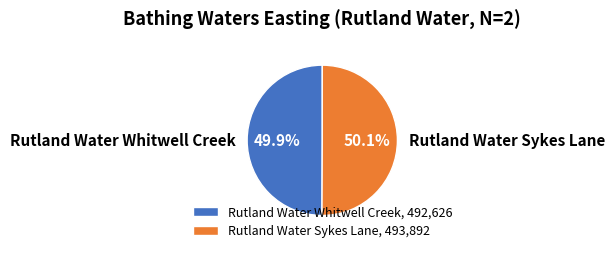

How much of the chart is everything except Rutland Water Sykes Lane?

49.9%